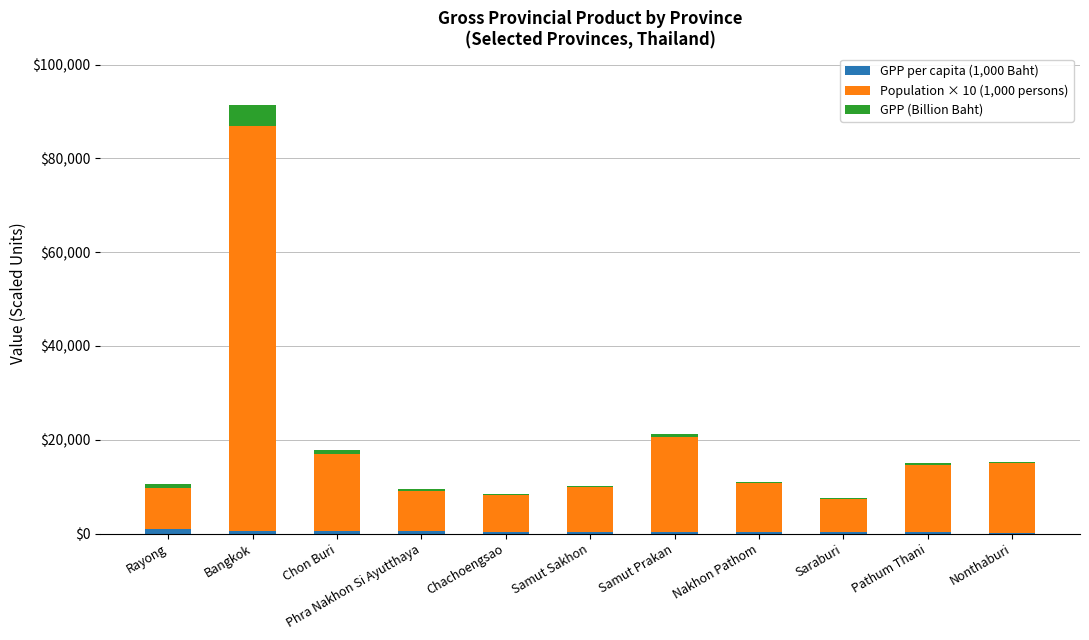

At which category is the sum across all series the highest?

Bangkok